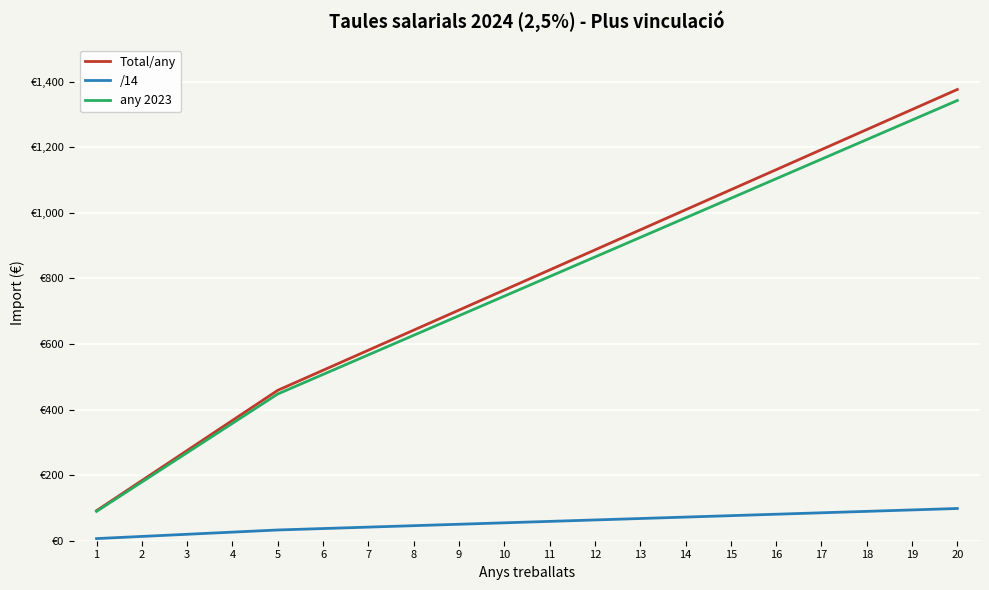

What are all the series names shown in the legend?

Total/any, /14, any 2023